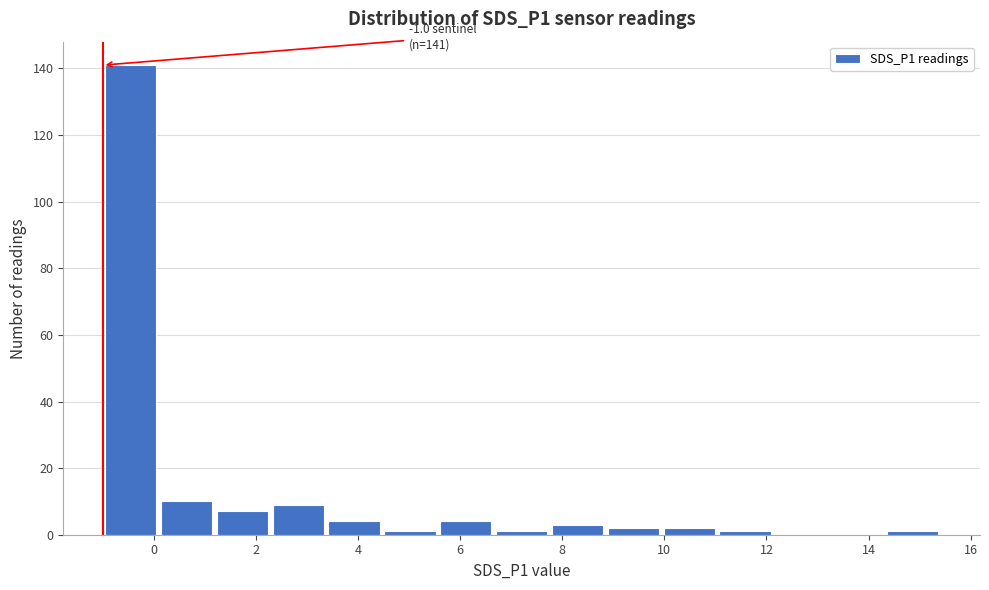

Over which range of the x-axis is the bar tallest?

-1.0 to 0.0